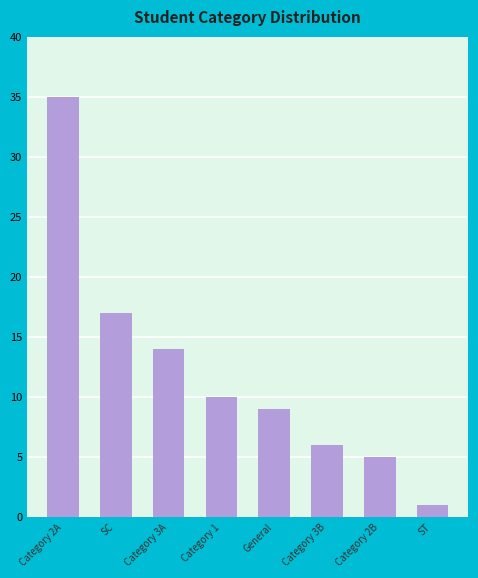

Reading left to right, what are all the values shown in this chart?

Category 2A=35	SC=17	Category 3A=14	Category 1=10	General=9	Category 3B=6	Category 2B=5	ST=1